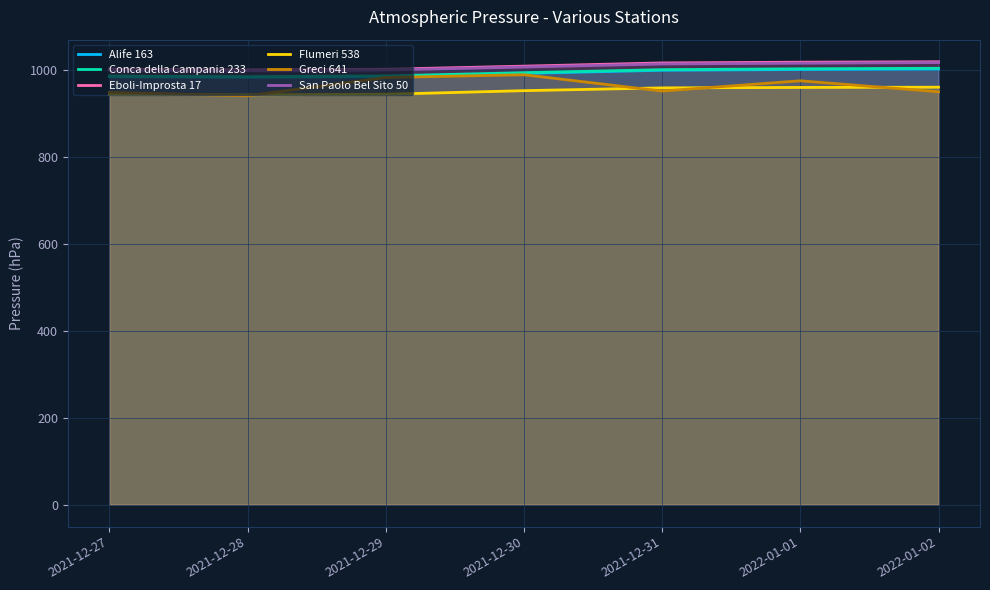

After their last crossing, which series has the higher values: Greci 641 or Flumeri 538?

Flumeri 538